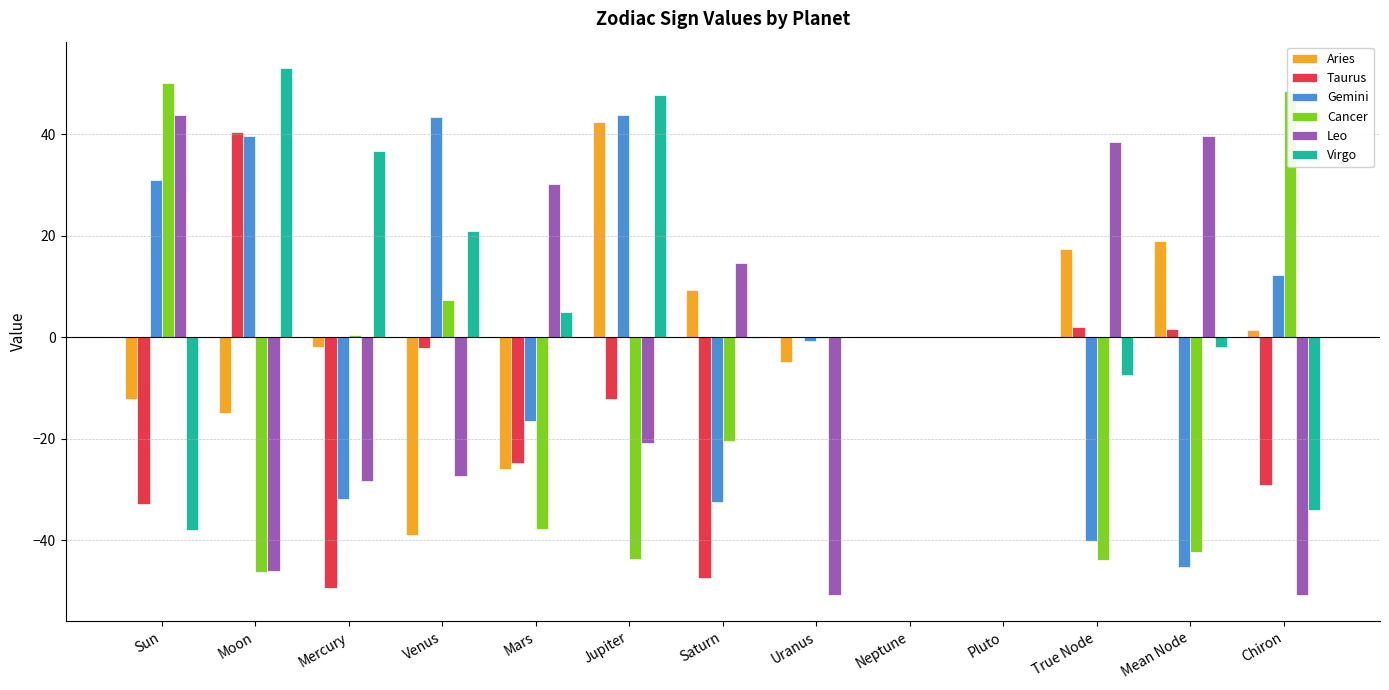

How many groups of bars are there?

13